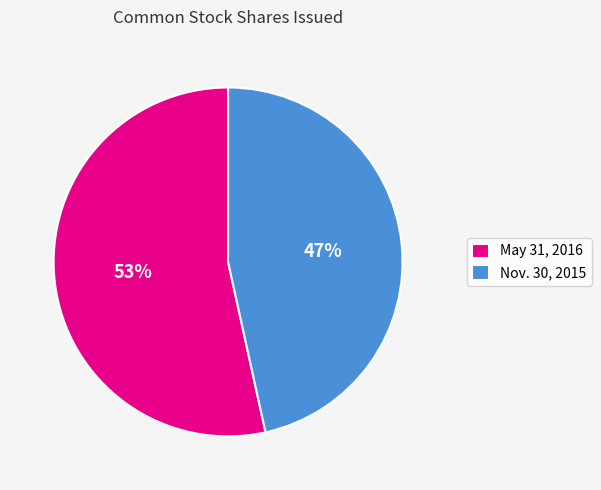

What is the ratio of the value at Nov. 30, 2015 to the value at May 31, 2016?

0.9